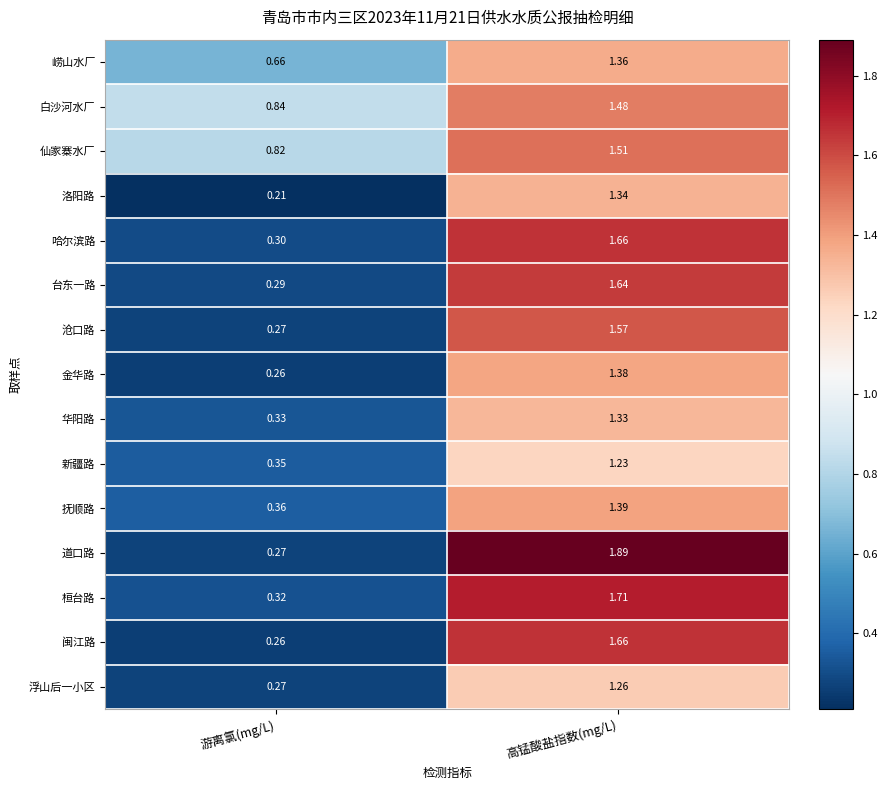

Where does the 沧口路 series first go above 1?

高锰酸盐指数(mg/L)